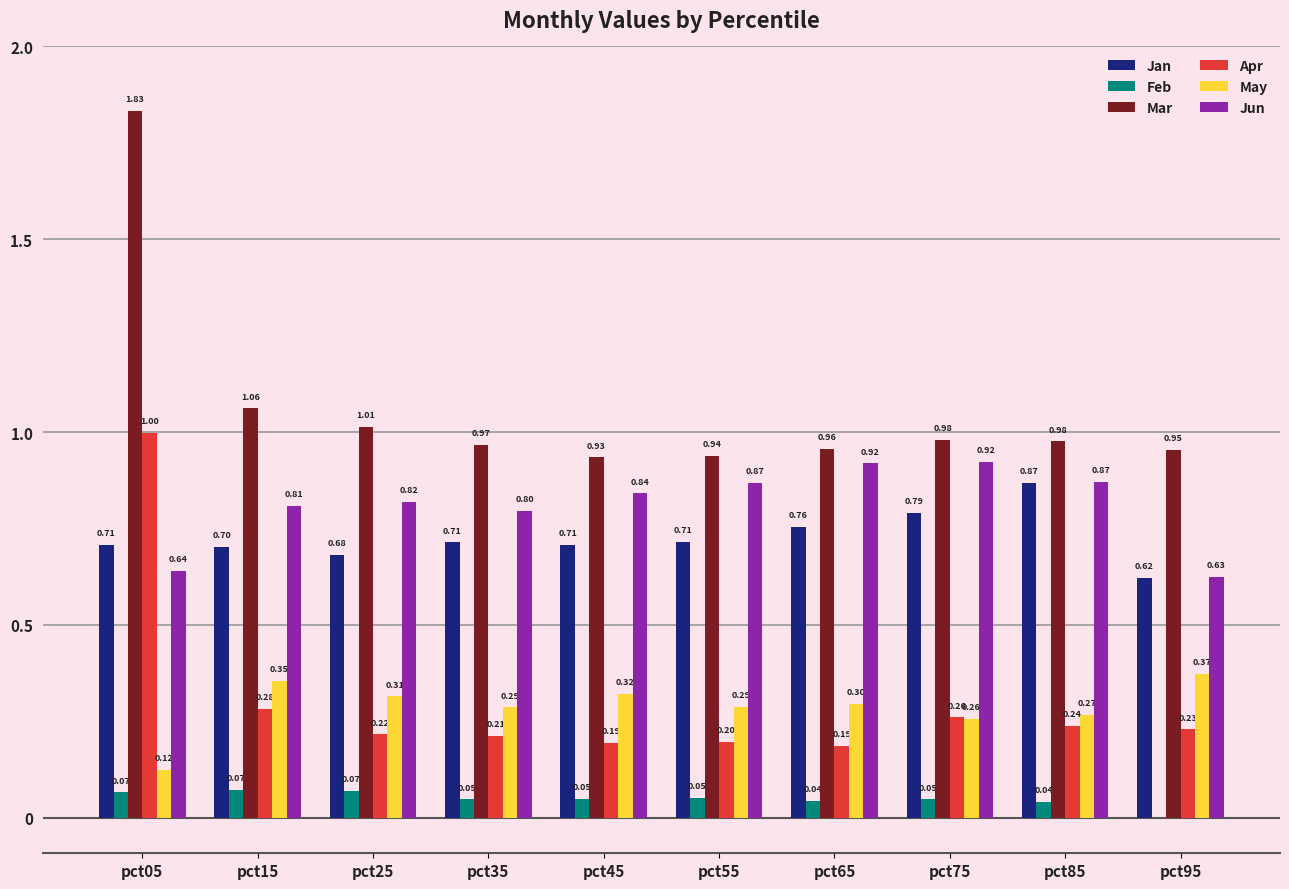

Is the value of May at pct95 greater than the value of Jan at pct35?

No